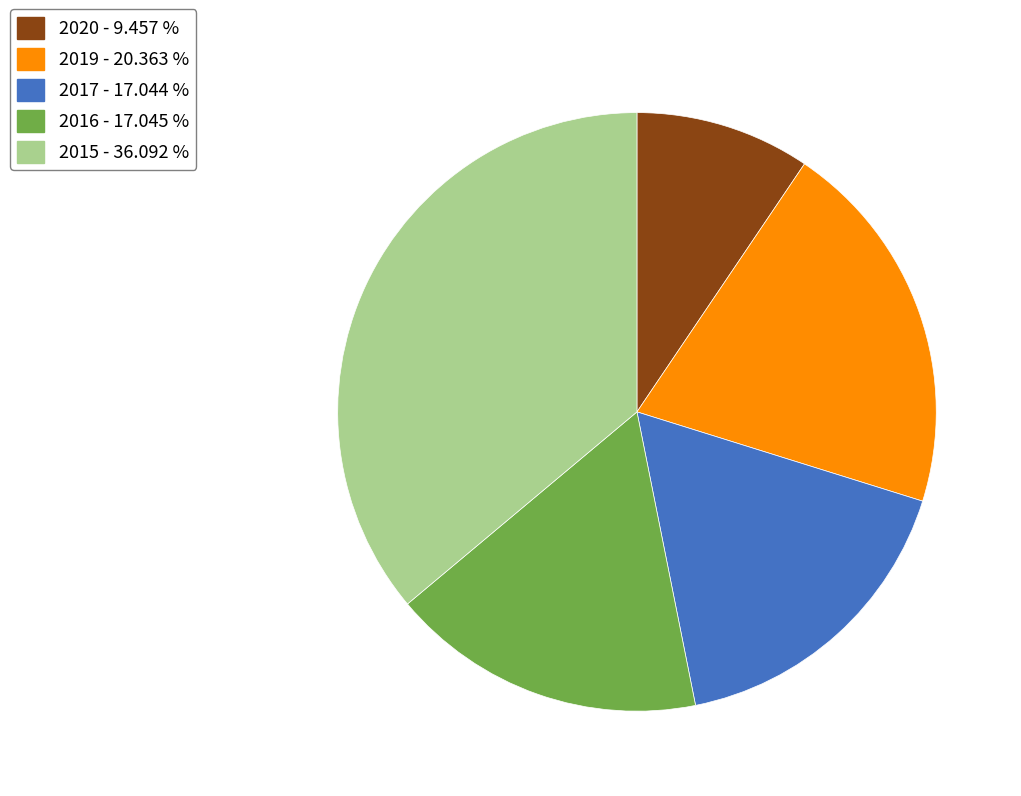

Do 2015 - 36.092 % and 2019 - 20.363 % together represent more than half of the pie?

Yes